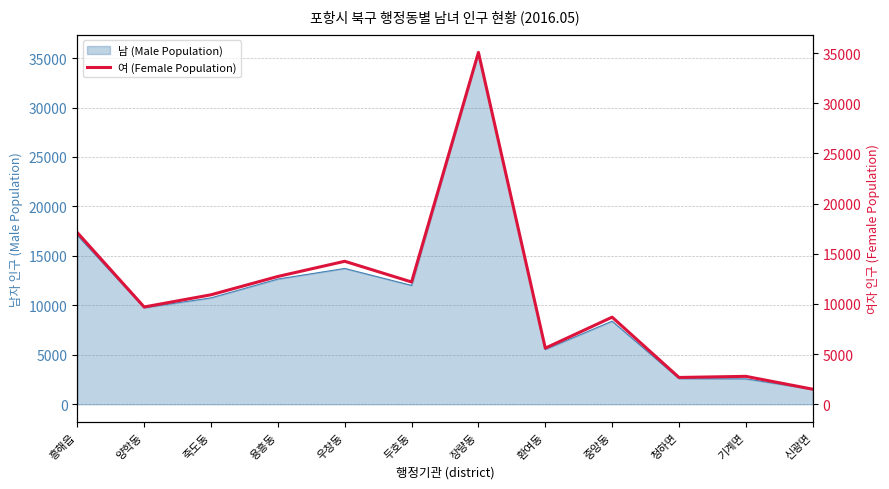

At which category does the data reach its first local peak?

우창동